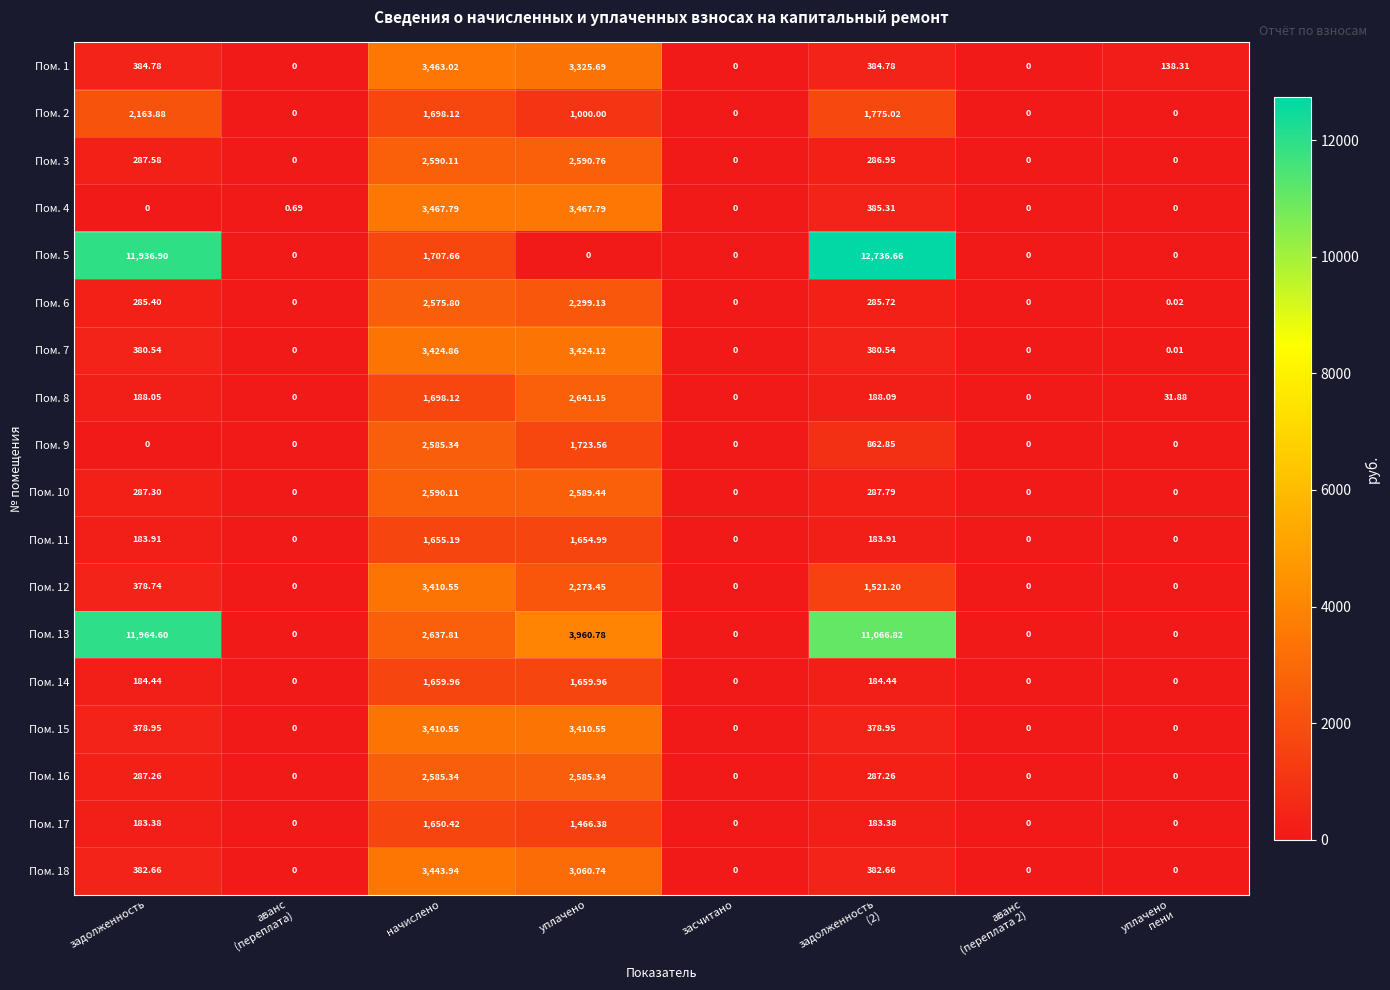

Count the number of categories in the chart.

8